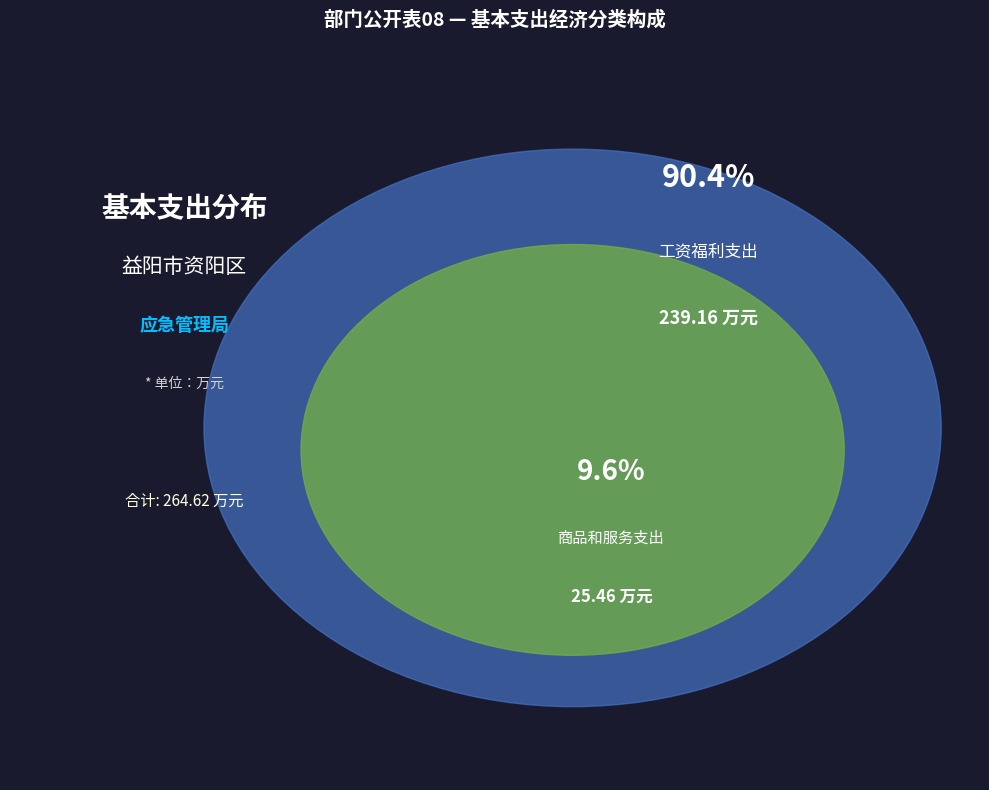

Is it true that 工资福利支出 is 90% of the pie?

True